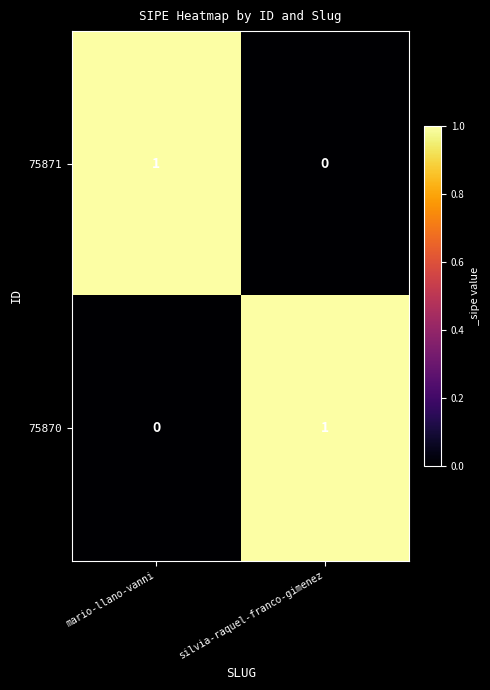

True or false: 75870 has a value of 0 at mario-llano-vanni.

True